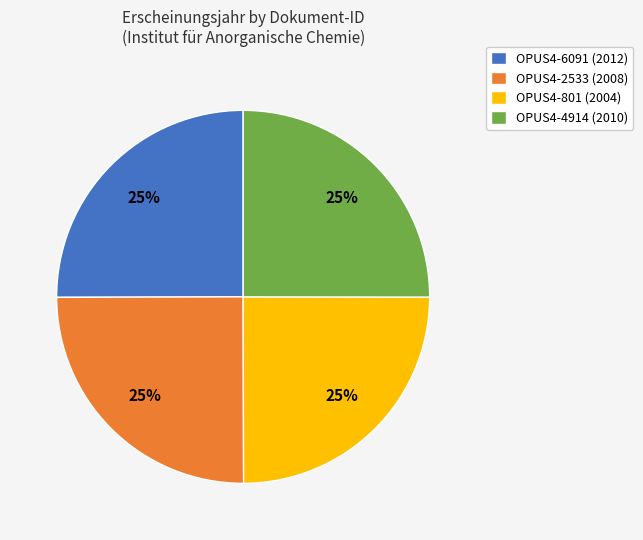

The OPUS4-6091 slice represents 37% of the pie. True or false?

False